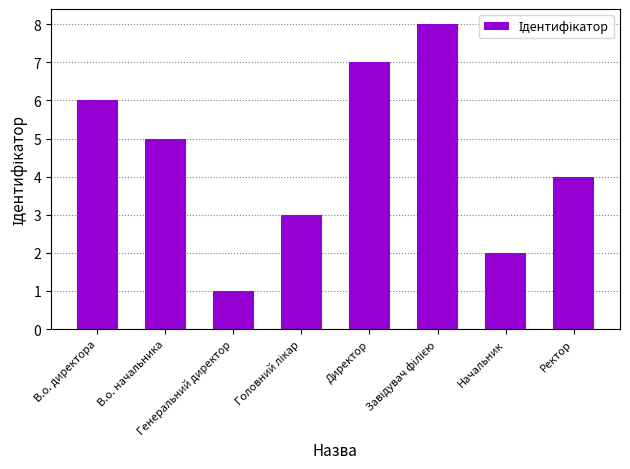

How many categories are shown in the chart?

8